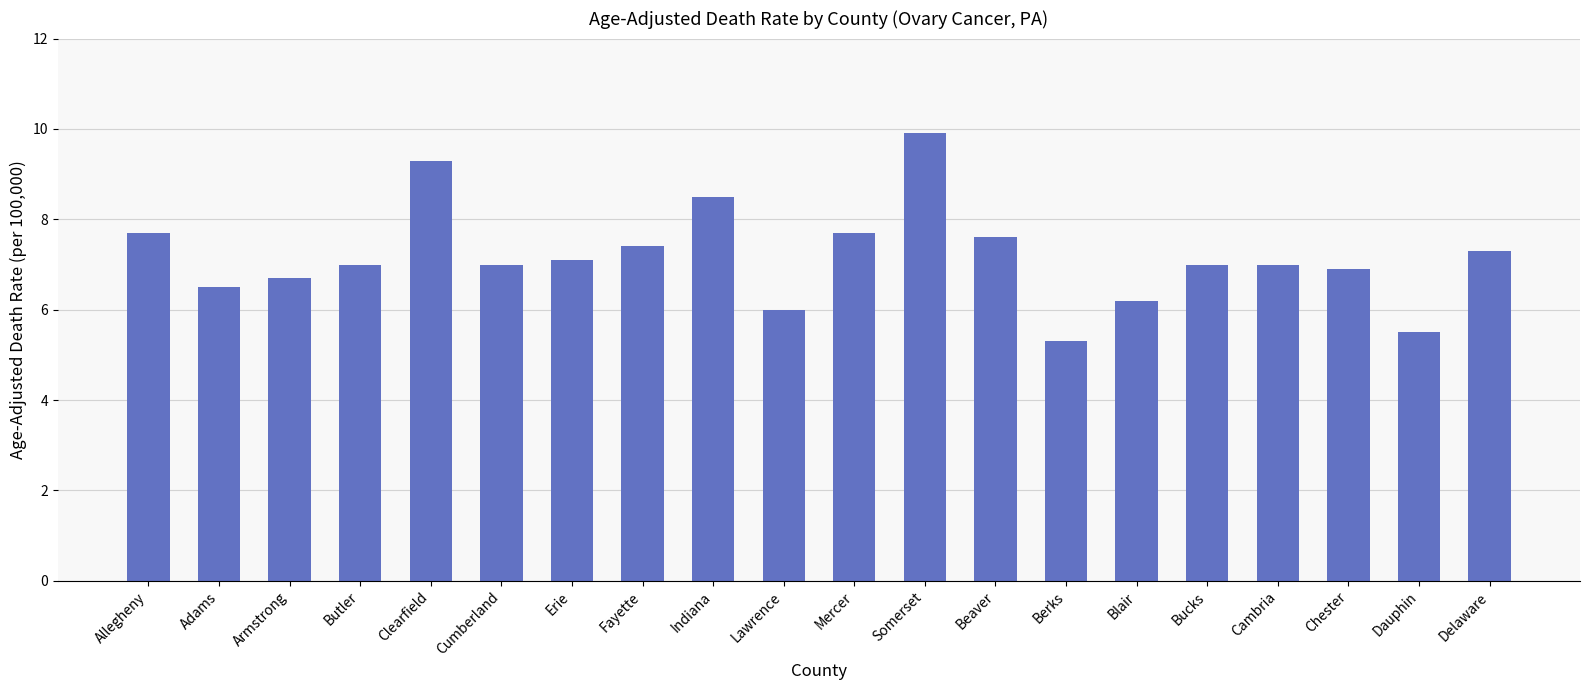

What is the label of the 1st bar from the left?

Allegheny